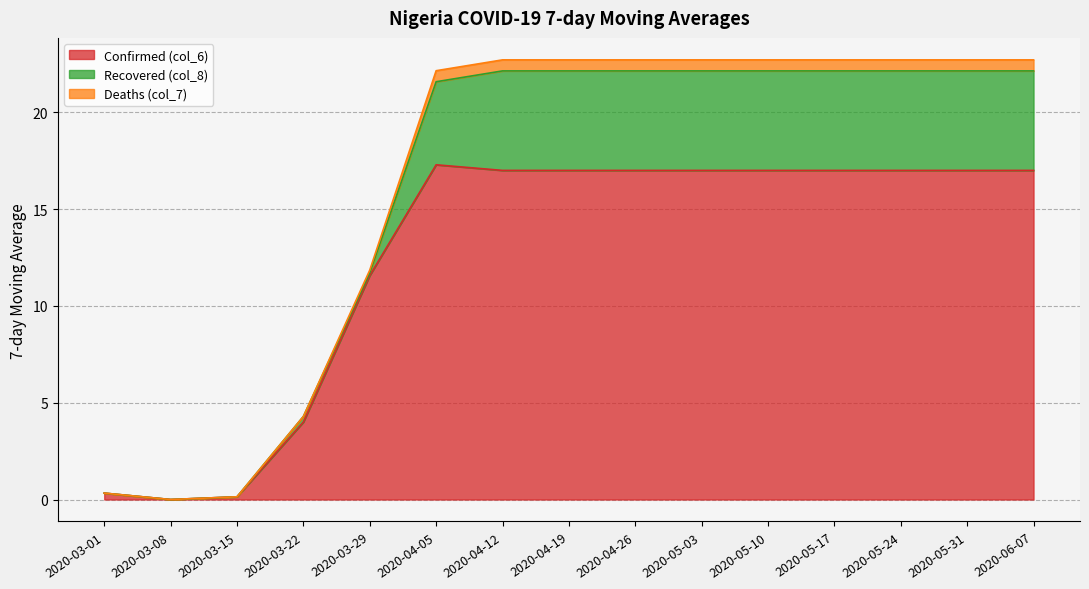

What is the total value across all series at 2020-06-07?

22.7